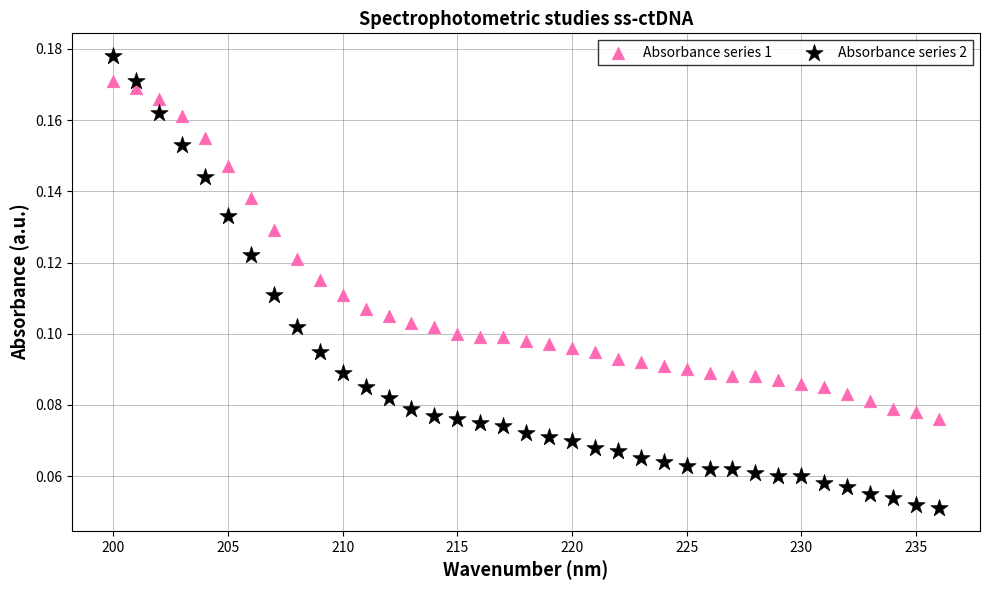

Across all data points, what is the range of X values (max minus min)?

36.0